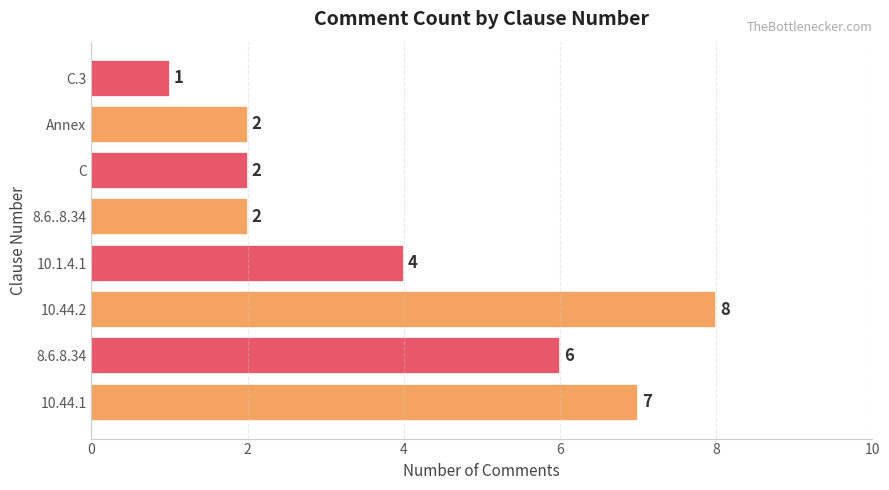

How many values are between 2 and 7?

6